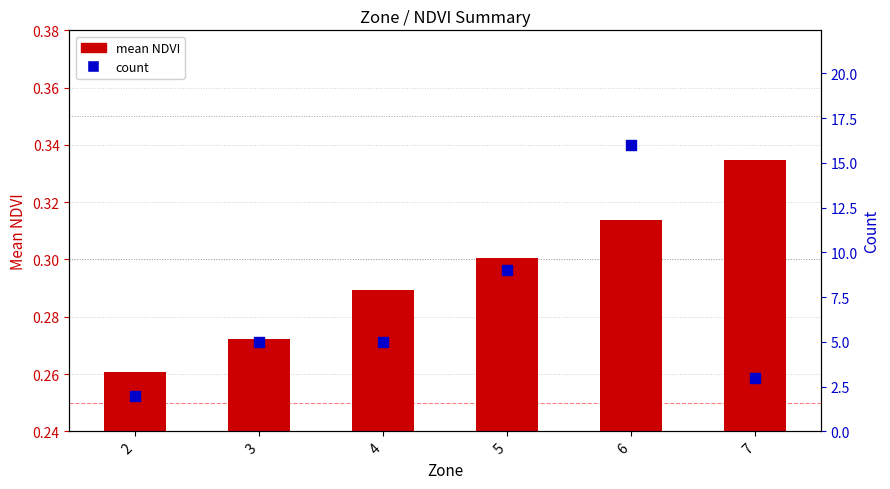

Is the value of count at 2 greater than the value of mean NDVI at 3?

Yes